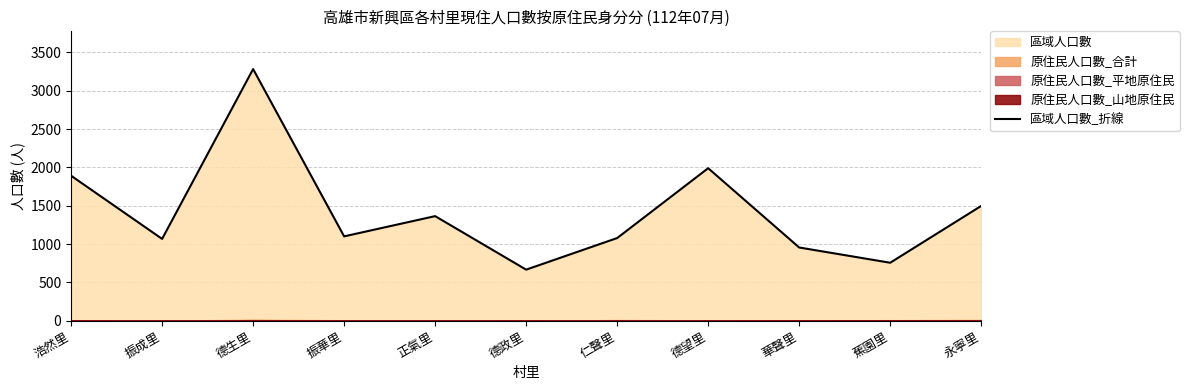

Rank the categories by value from highest to lowest.

德生里, 德望里, 浩然里, 永寧里, 正氣里, 振華里, 仁聲里, 振成里, 華聲里, 蕉園里, 德政里